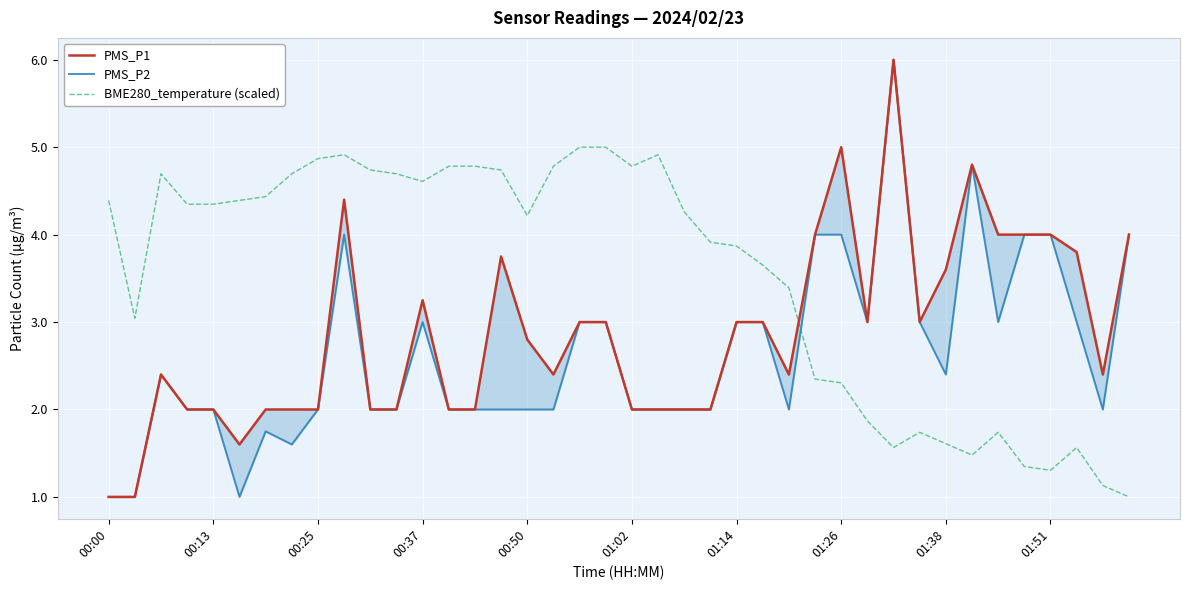

True or false: BME280_temperature (scaled) has a value of 1.7 at 01:51.

False